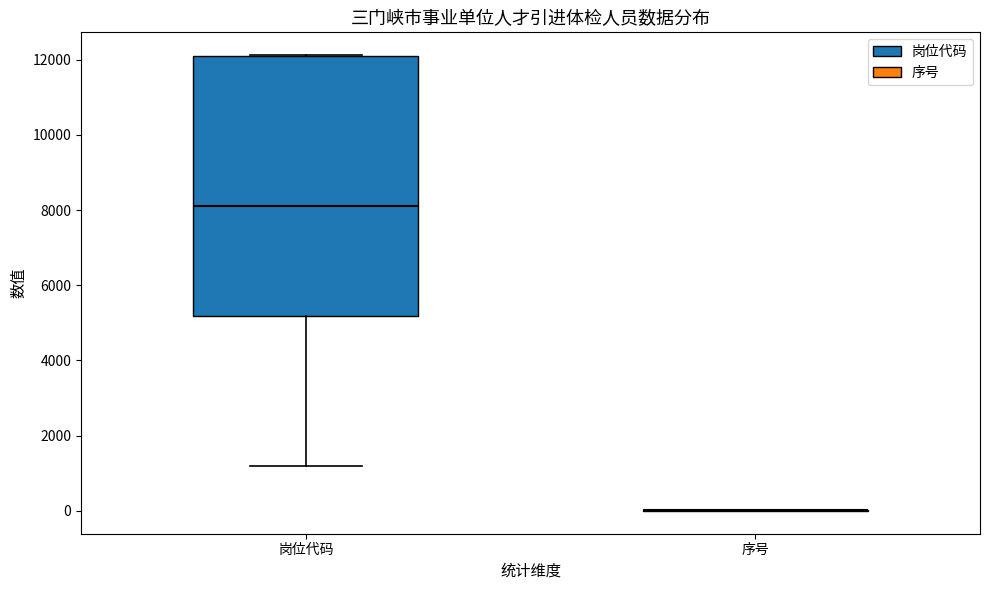

Reading left to right, transcribe this box plot: for each box, give where its median line is, the range the box spans, and where its two whiskers end, as read against the y-axis. The values are not printed on the chart, so give them approximately, as read against the axis.

岗位代码: median 8200, box 5200 to 12200, whiskers 1200 to 12200
序号: box collapsed to a line at 0, whiskers 0 to 0